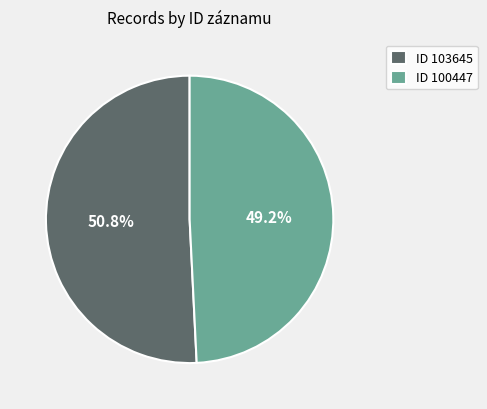

What is the largest slice in the pie chart?

ID 103645